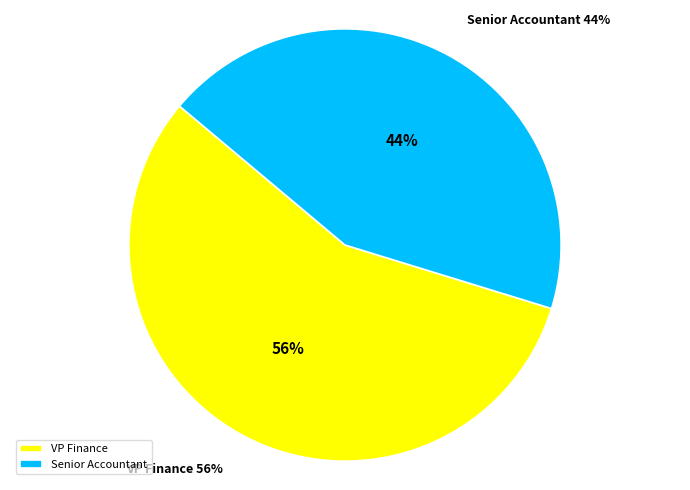

True or false: VP Finance accounts for 65% of the total.

False